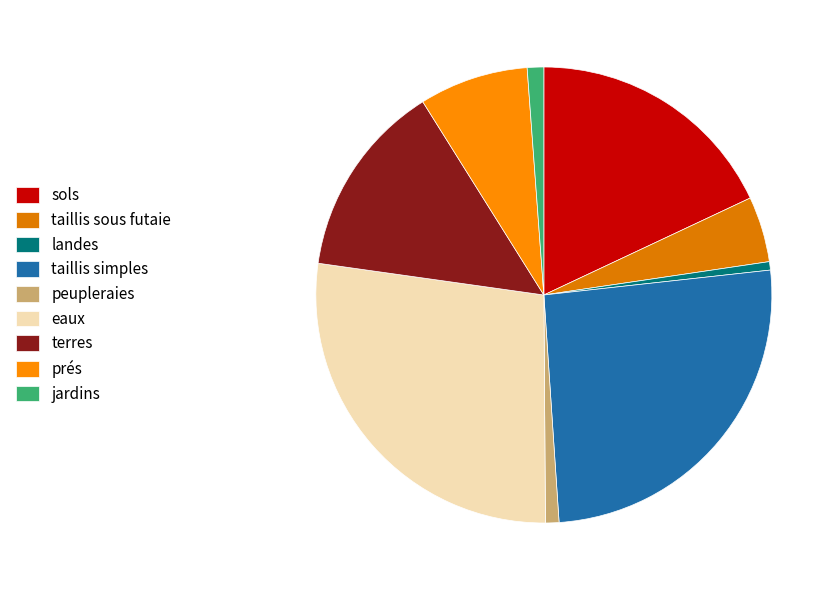

How many slices are in this pie chart?

9